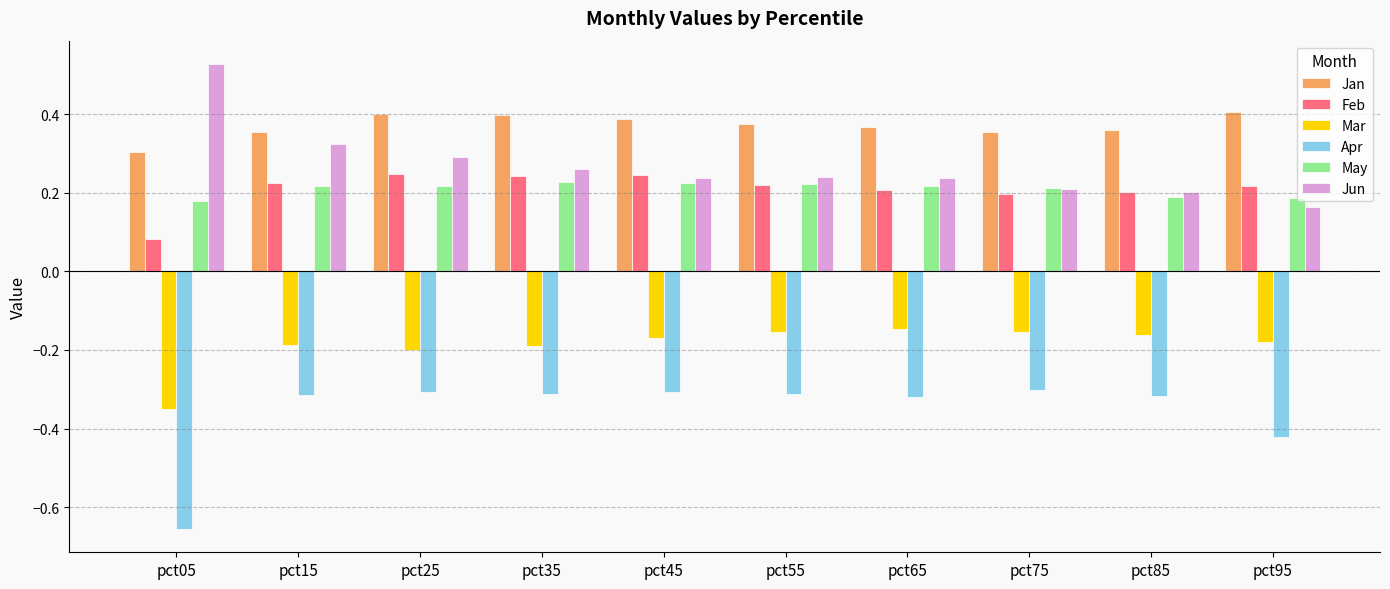

Count the Jun values in the range 0 to 1.

10